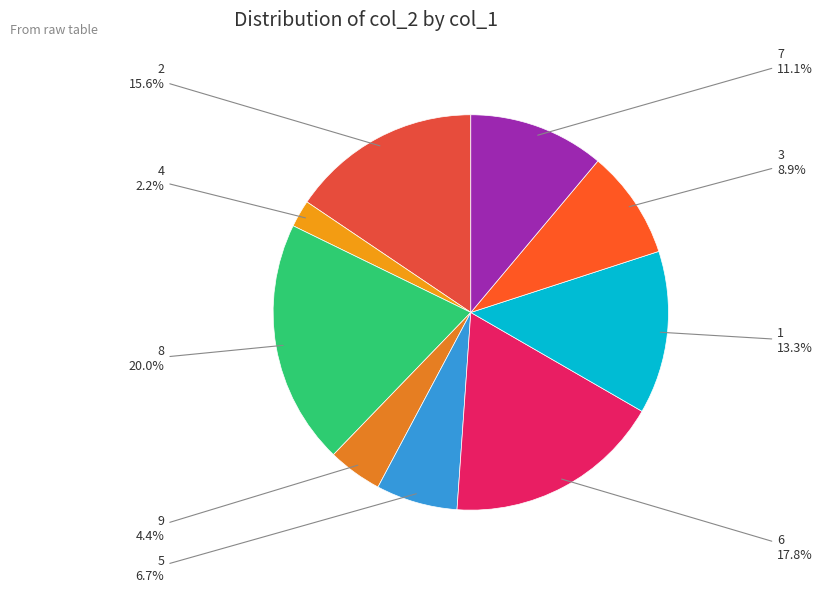

How many segments does this pie chart have?

9